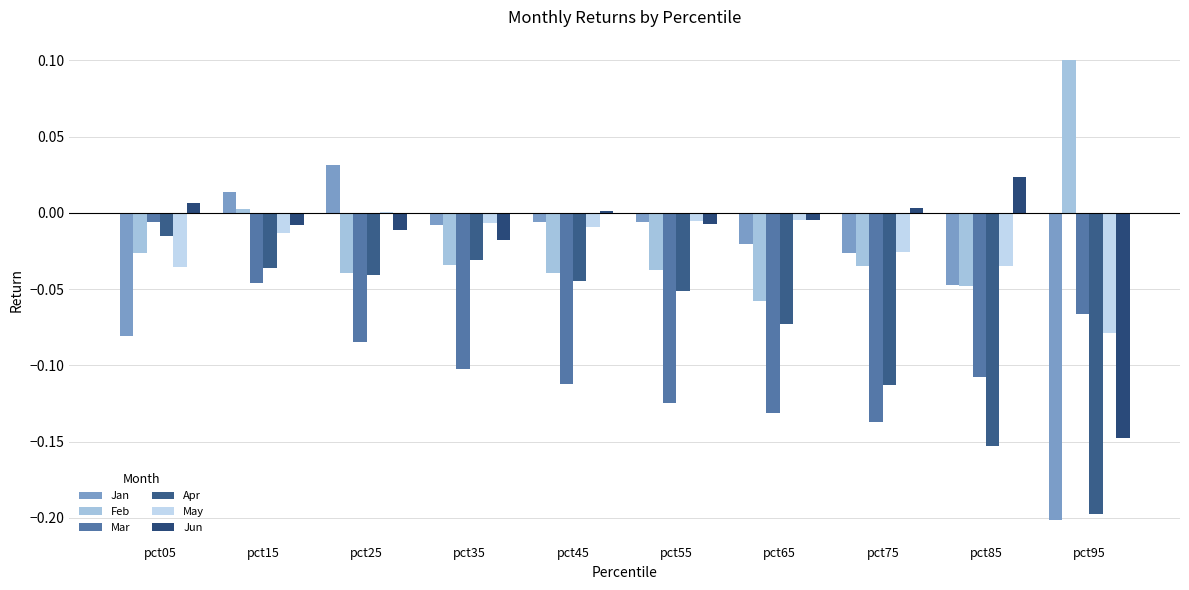

At which category is the sum across all series the highest?

pct15